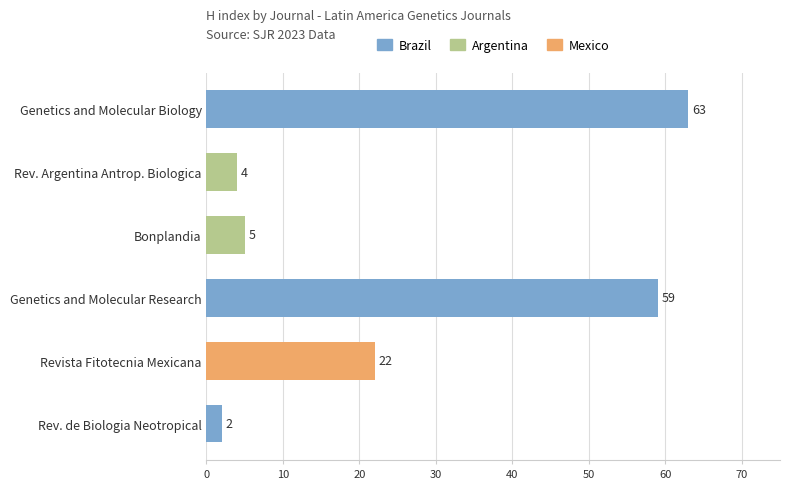

List the labels in order of value, largest first.

Genetics and Molecular Biology, Genetics and Molecular Research, Revista Fitotecnia Mexicana, Bonplandia, Rev. Argentina Antrop. Biologica, Rev. de Biologia Neotropical